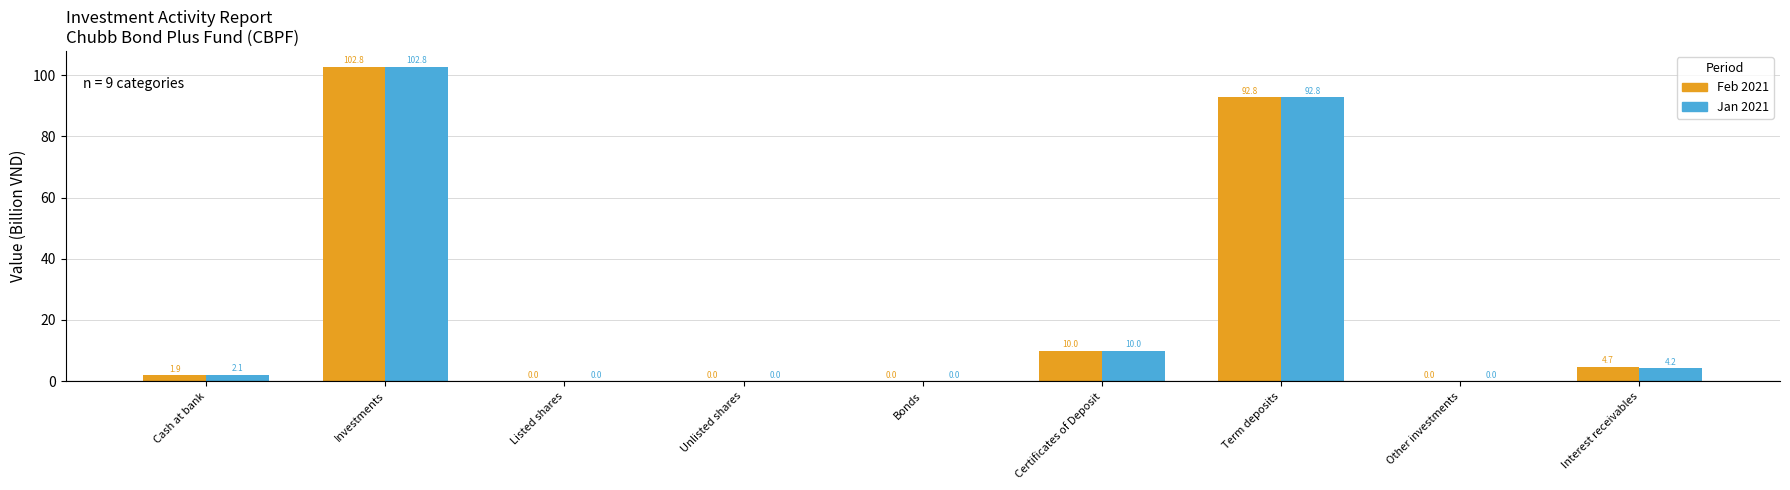

Reading left to right, what are all the values shown in this chart?

Feb 2021: Cash at bank=1.9	Investments=102.8	Listed shares=0.0	Unlisted shares=0.0	Bonds=0.0	Certificates of Deposit=10.0	Term deposits=92.8	Other investments=0.0	Interest receivables=4.7
Jan 2021: Cash at bank=2.1	Investments=102.8	Listed shares=0.0	Unlisted shares=0.0	Bonds=0.0	Certificates of Deposit=10.0	Term deposits=92.8	Other investments=0.0	Interest receivables=4.2